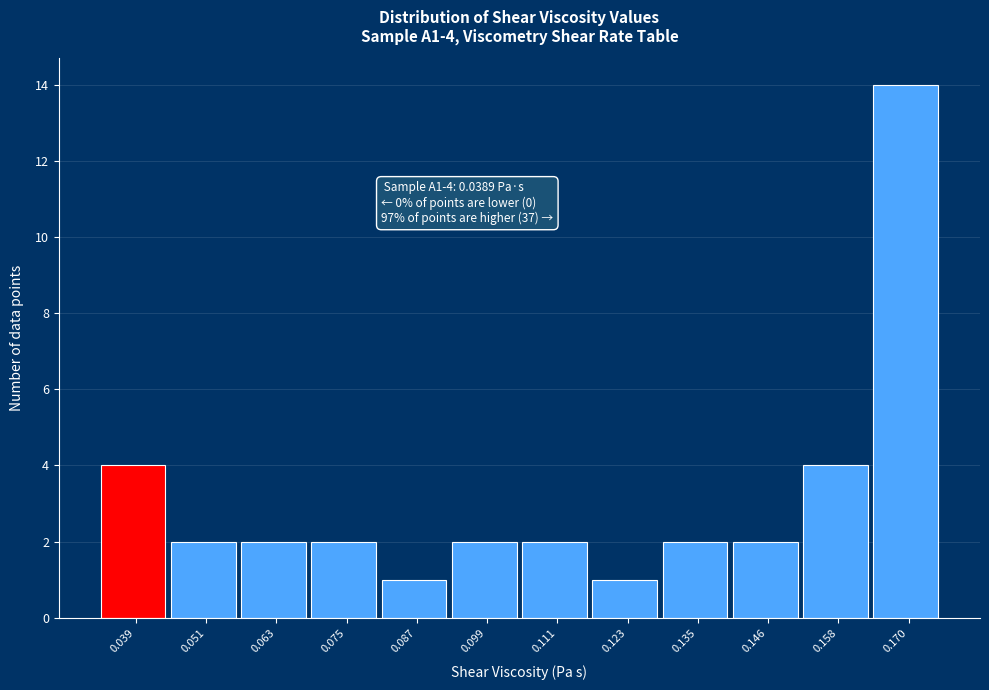

Reading left to right, list all the values displayed in this chart.

4	2	2	2	1	2	2	1	2	2	4	14